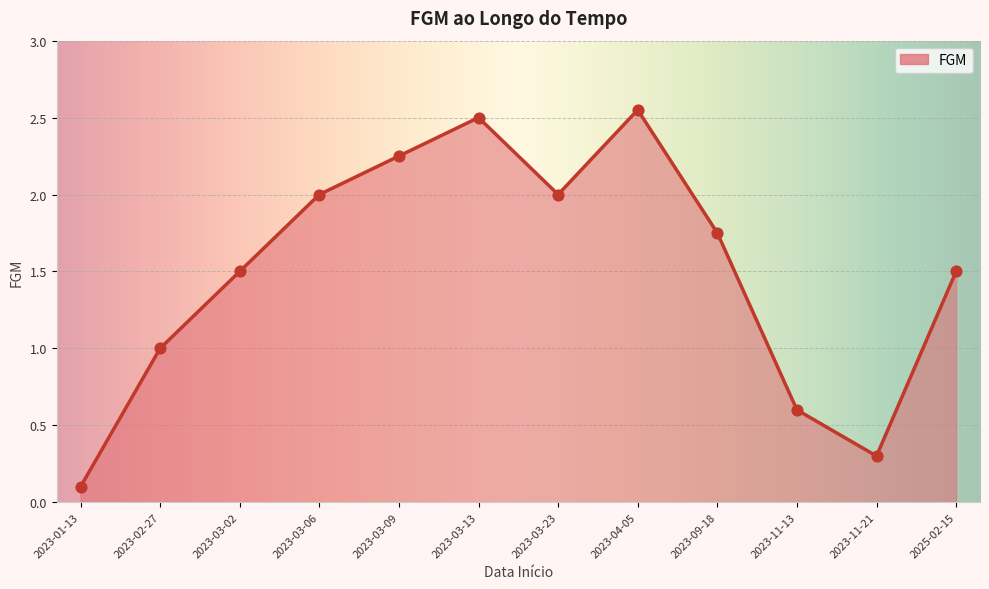

Approximately how many times larger is the value at 2023-09-18 compared to 2025-02-15?

1.2